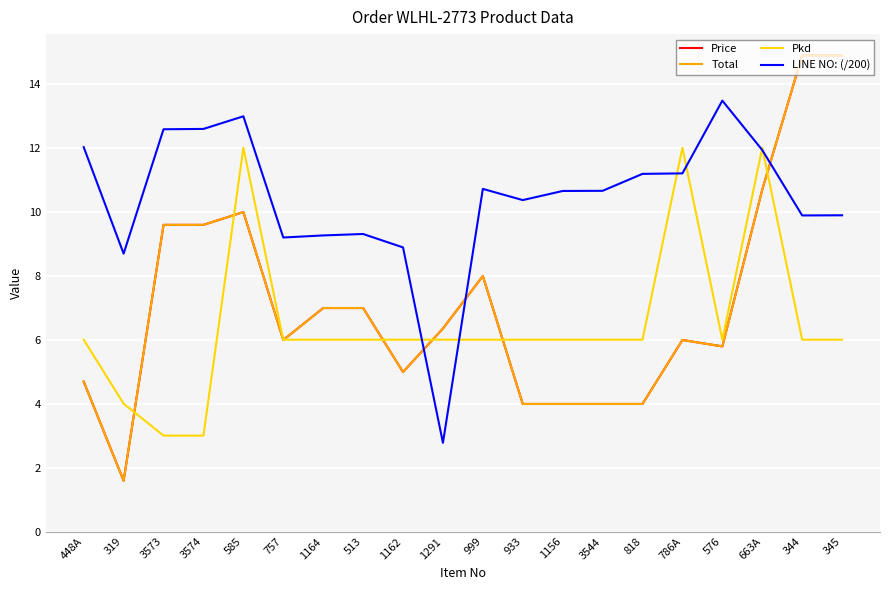

What is the value of the Pkd point at the 2nd from the left?

4.0